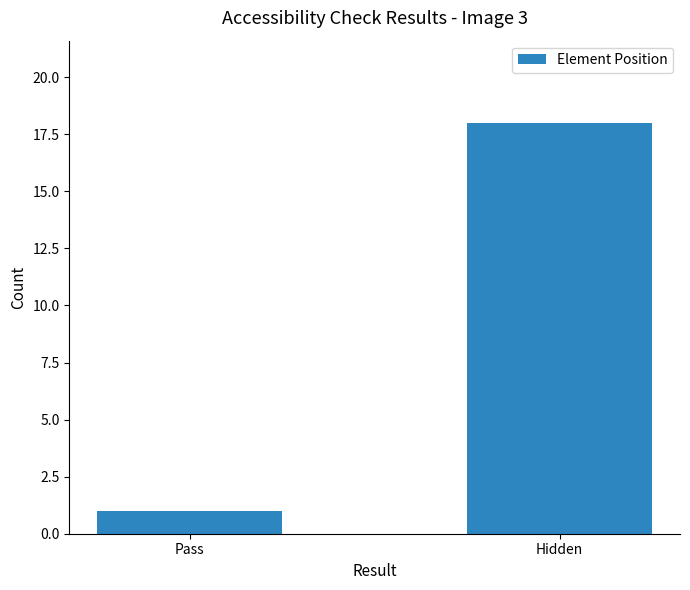

What is the change in value from Pass to Hidden?

+17